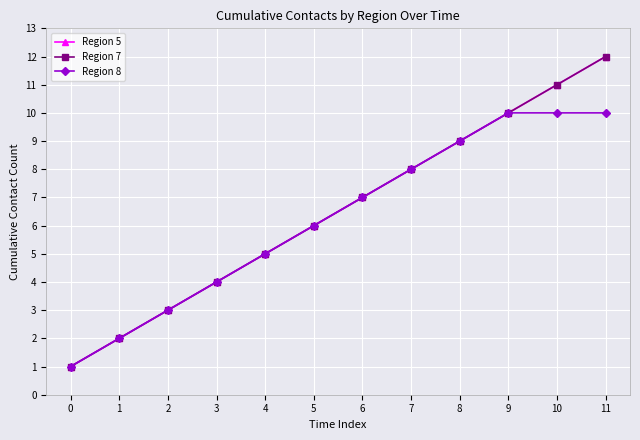

What is the total value across all series at 0?

3